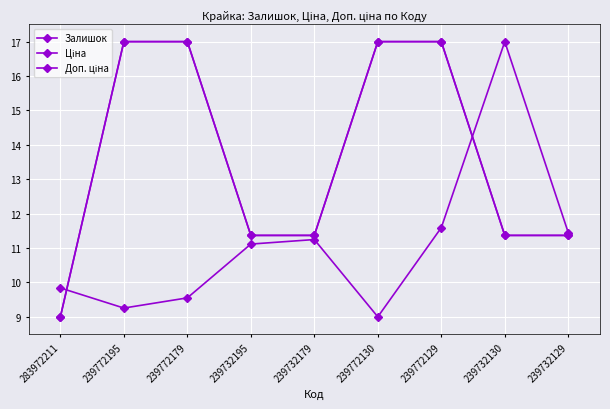

What is the total value across all series at 239732179?

34.0